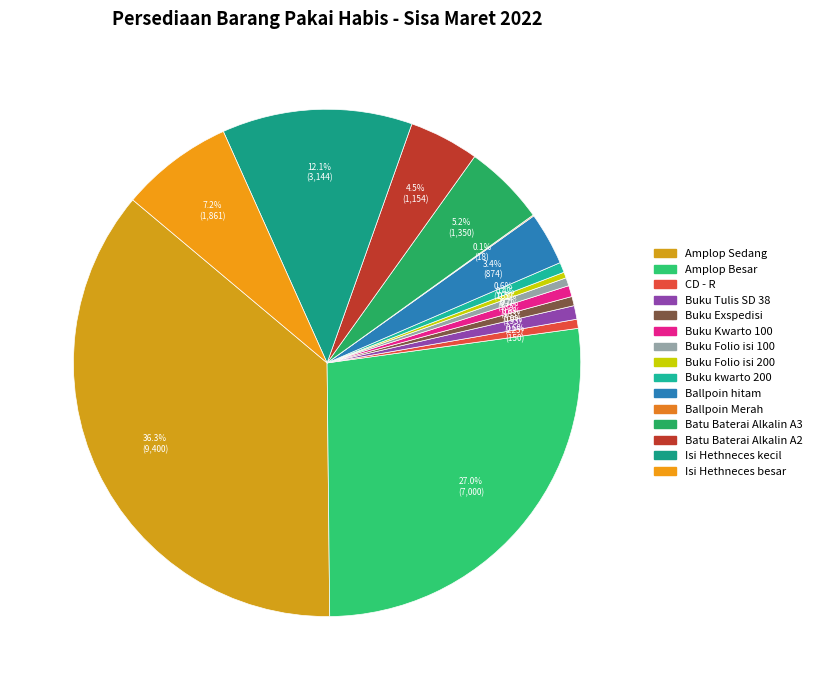

To the nearest percent, what is the average slice percentage?

7%